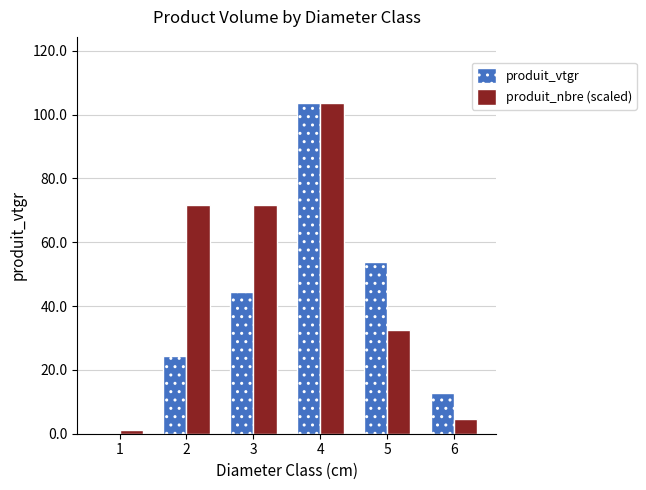

Which series changed the most between 2 and 4?

produit_vtgr